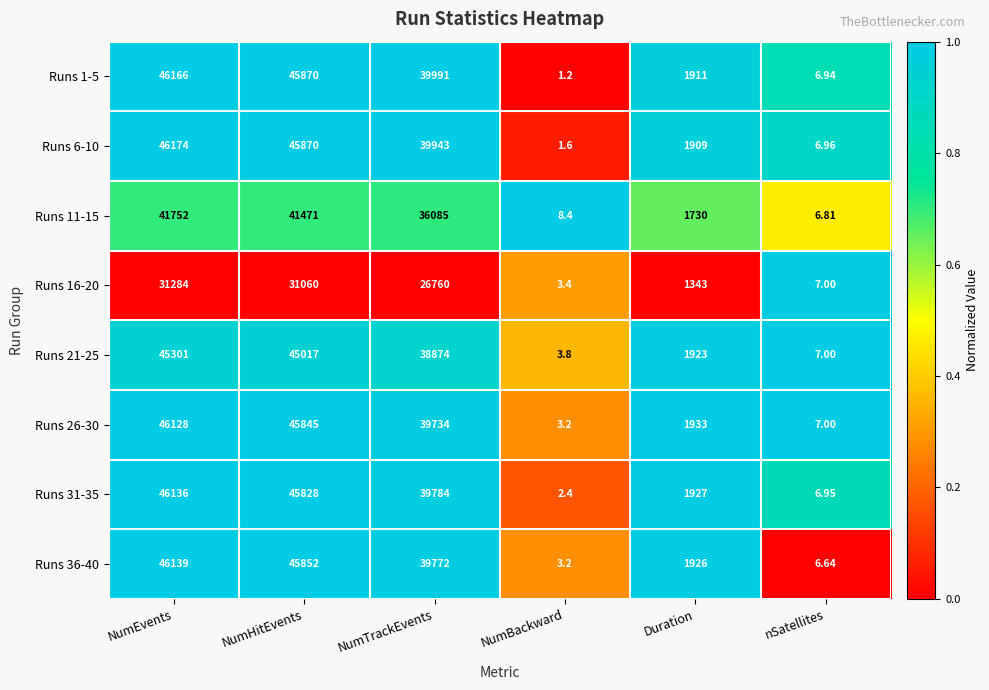

Rank the categories by Runs 36-40 value from highest to lowest.

NumEvents, NumHitEvents, NumTrackEvents, Duration, nSatellites, NumBackward